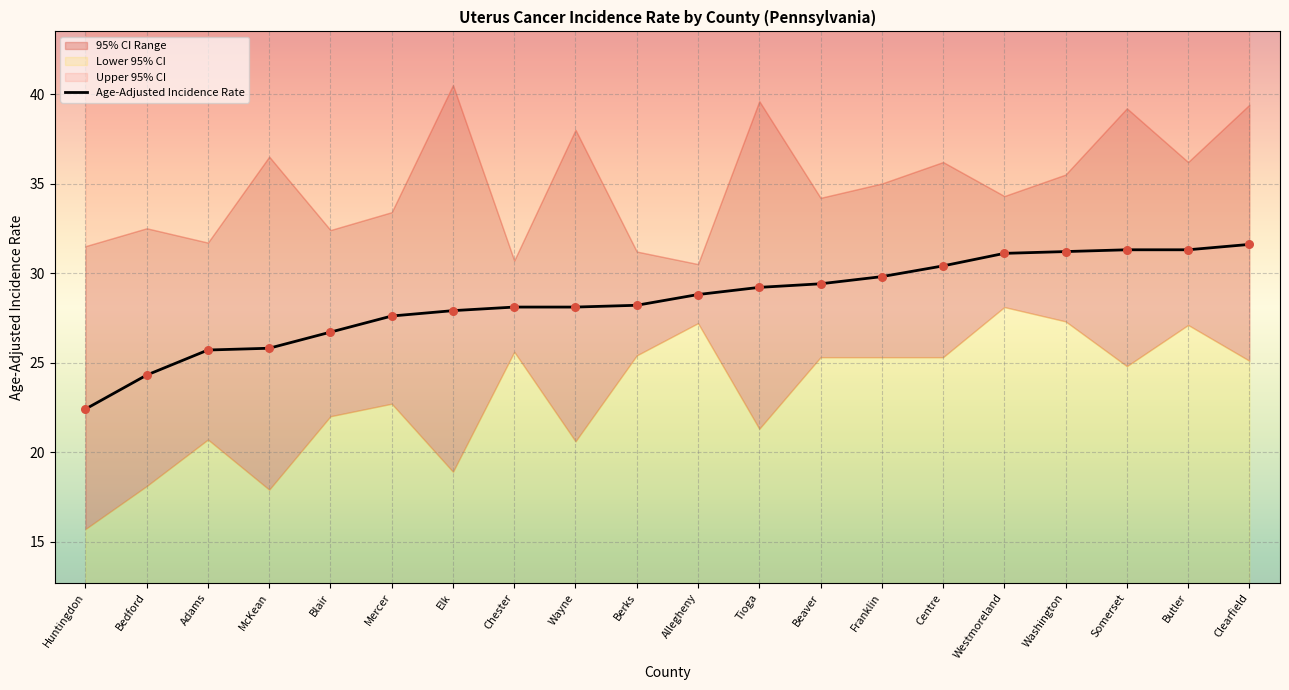

What is the ratio of the value at Washington to the value at Bedford?

1.3